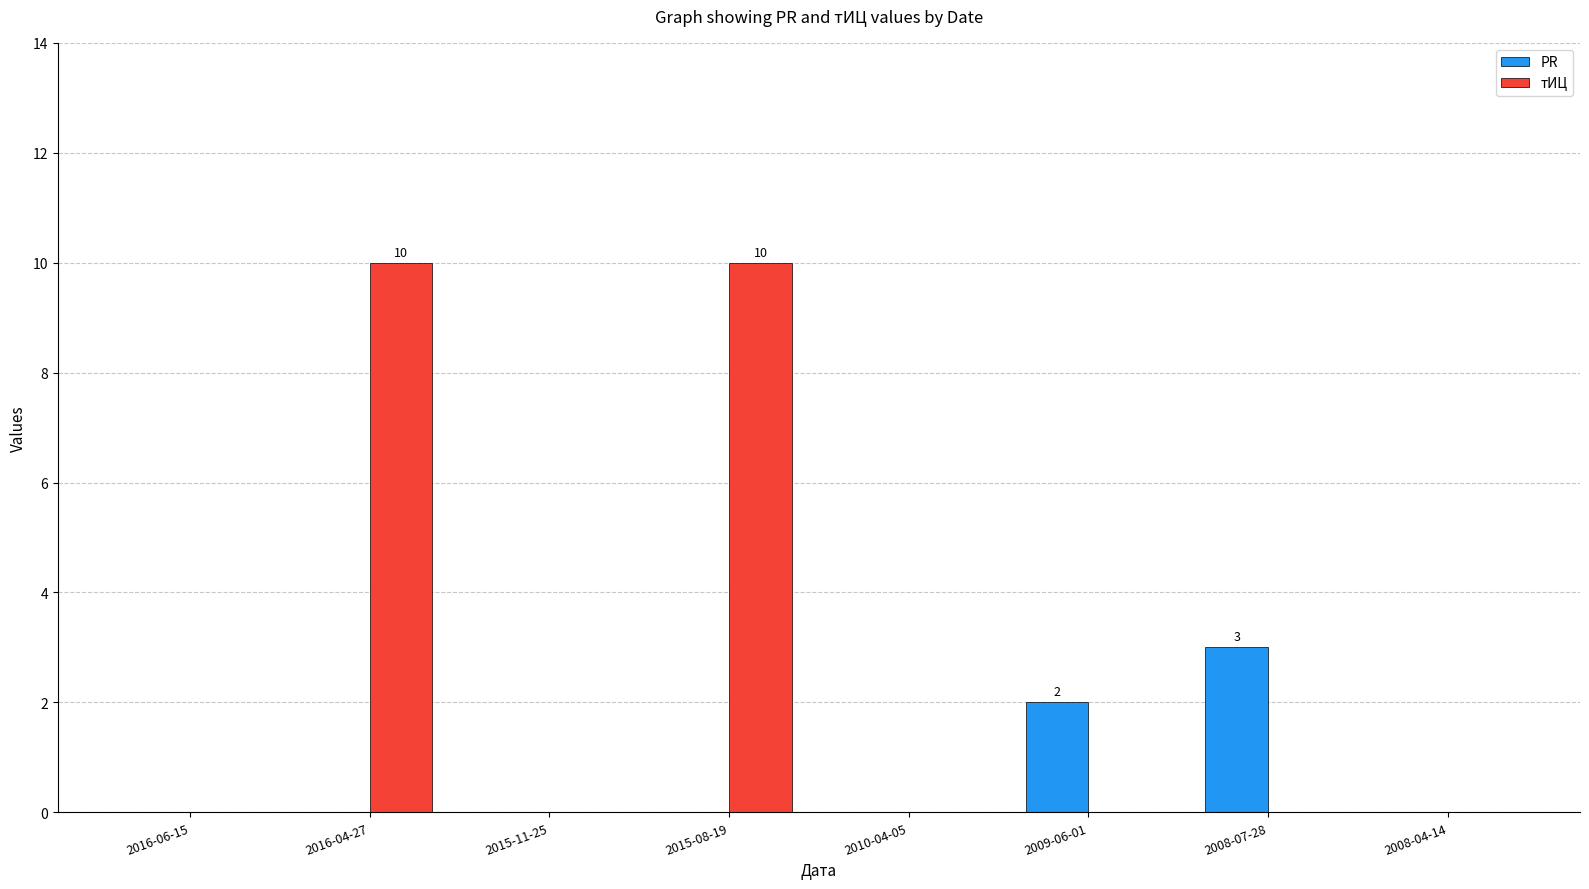

The value of PR at 2016-04-27 is 0. True or false?

True